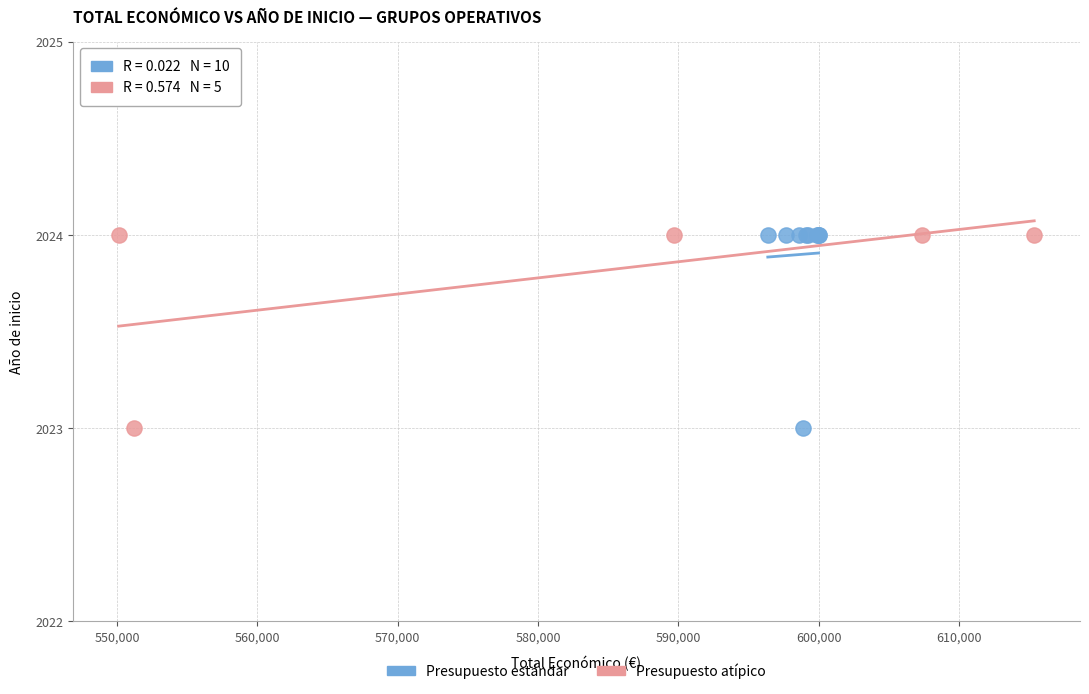

What are all the series names shown in the legend?

Presupuesto estándar, Presupuesto atípico